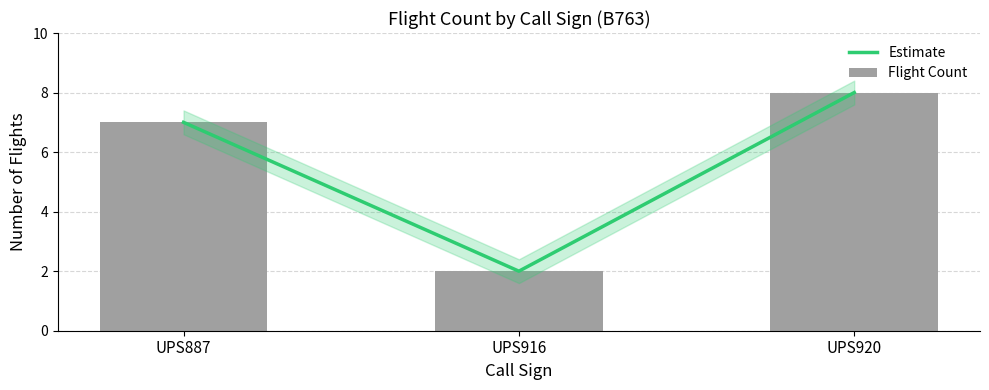

Reading right to left, list all the values displayed in this chart.

Estimate: 8	2	7
Flight Count: 8	2	7